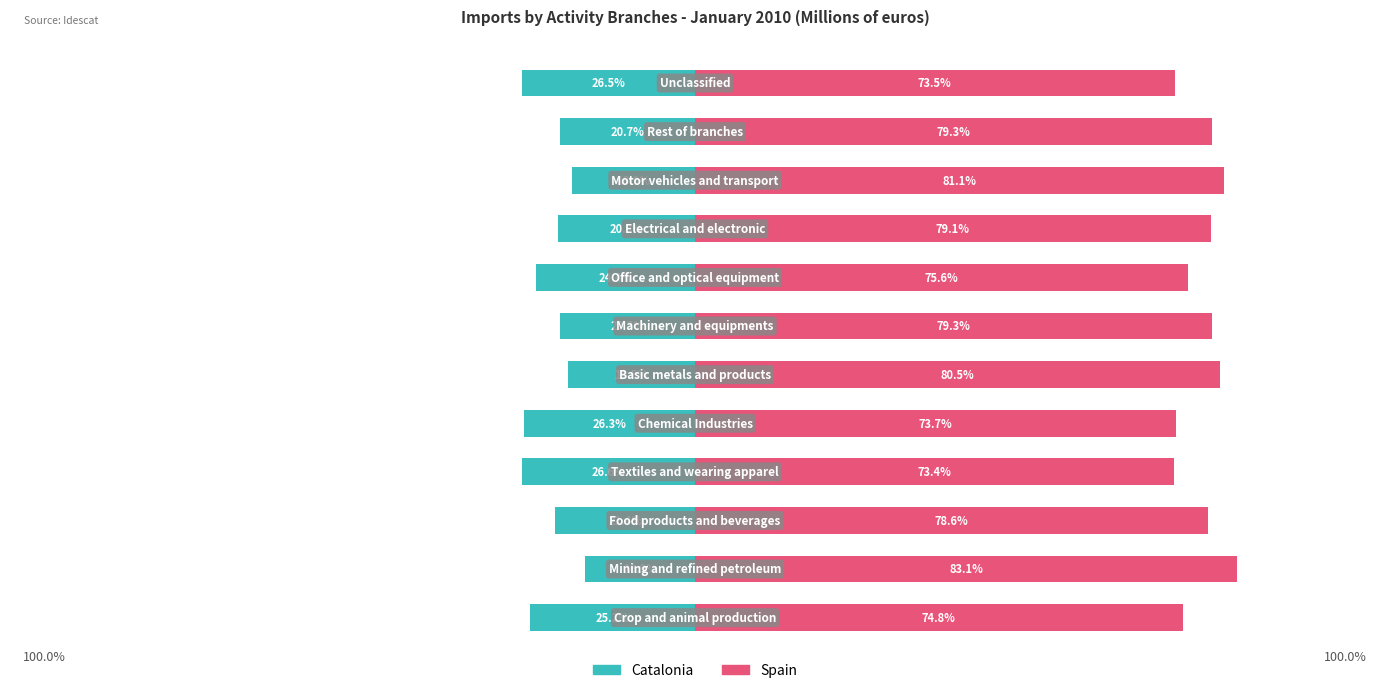

Reading left to right, extract all data points from this chart.

Catalonia: -25.2	-16.9	-21.4	-26.6	-26.3	-19.5	-20.7	-24.4	-20.9	-18.9	-20.7	-26.5
Spain: 74.8	83.1	78.6	73.4	73.7	80.5	79.3	75.6	79.1	81.1	79.3	73.5